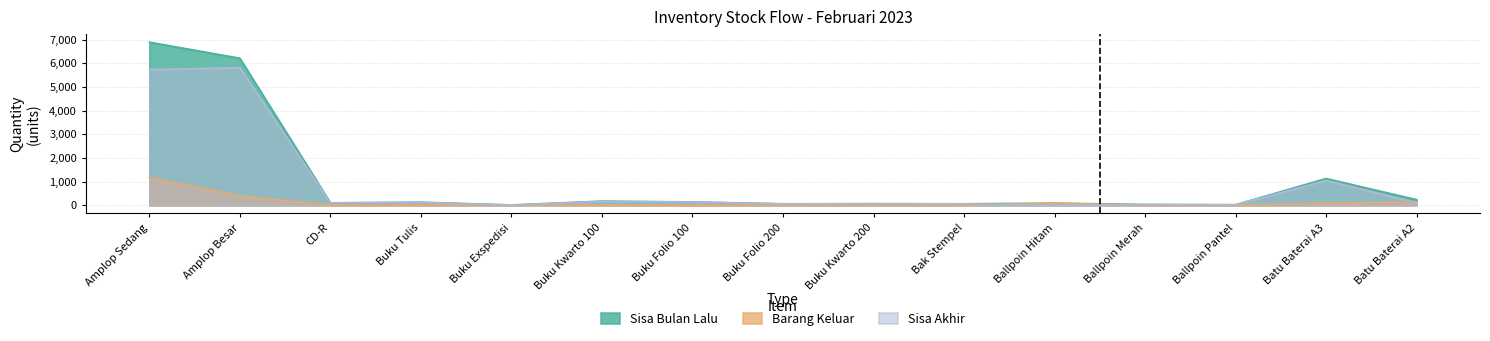

What is the spread (max minus min) of values at Ballpoin Pantel?

16